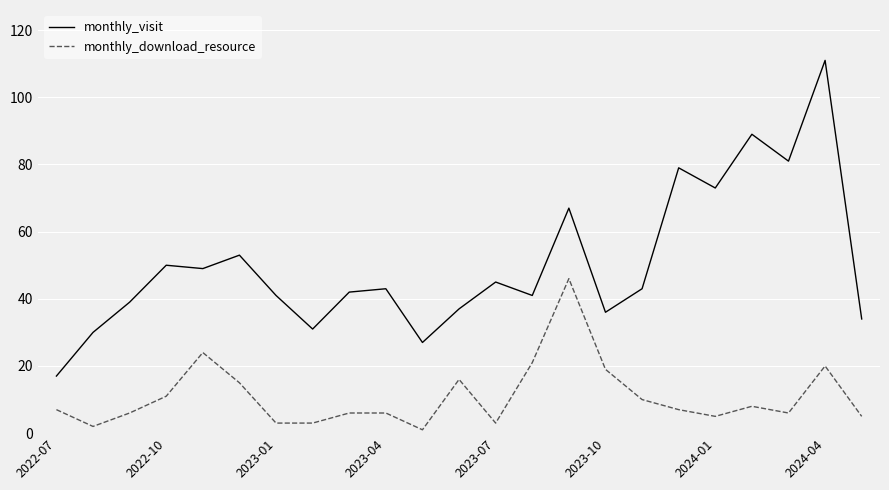

True or false: monthly_visit and monthly_download_resource intersect in this chart.

False